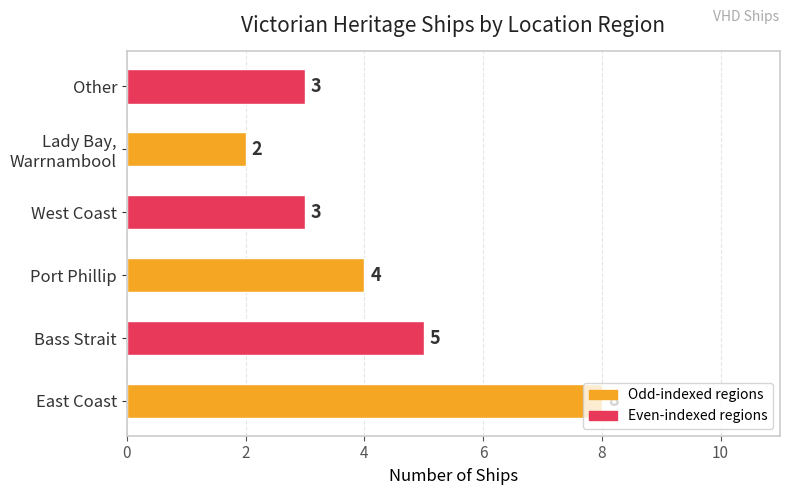

At which category does the chart reach its peak across all series?

East Coast